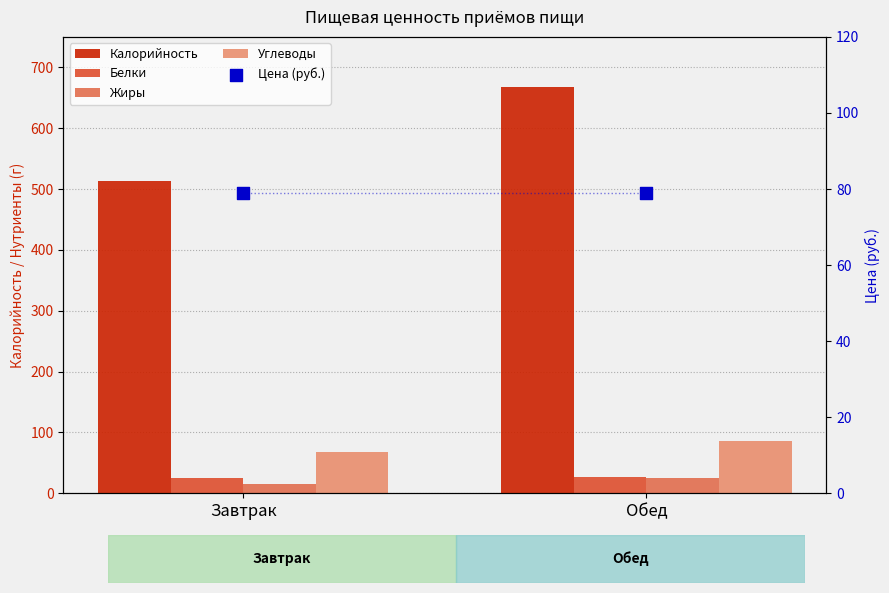

At how many categories does at least one series exceed 183?

2